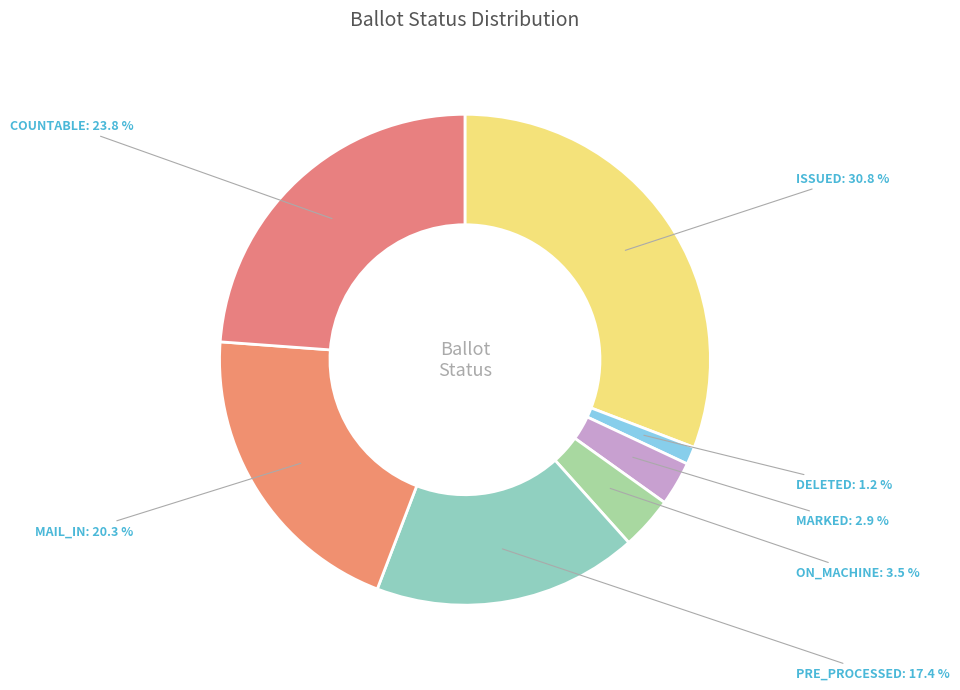

To the nearest percent, what is the average slice percentage?

14%